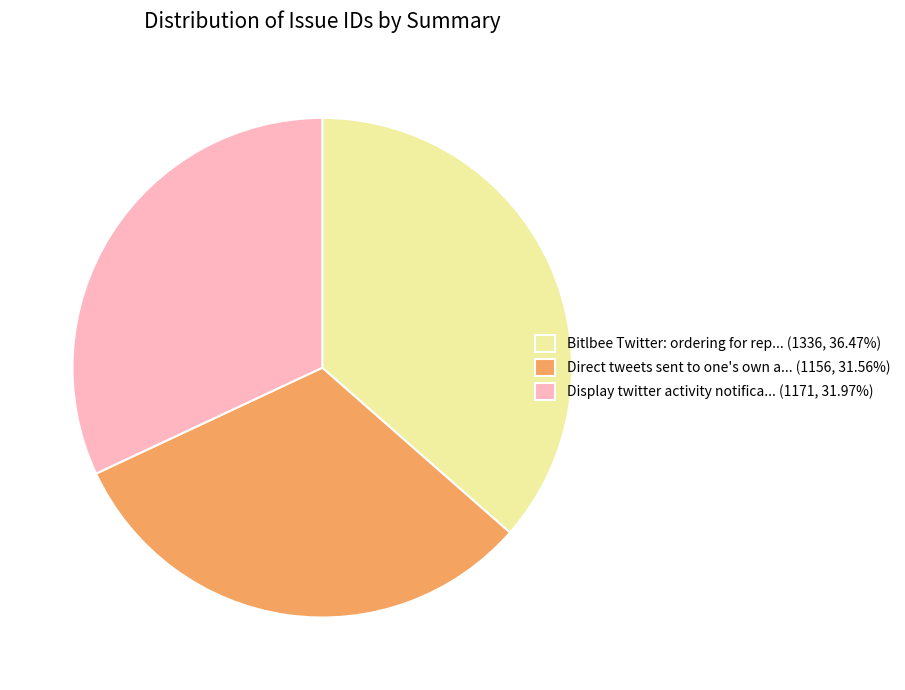

What is the ratio of the value at Bitlbee Twitter: ordering for rep... (1336, 36.47%) to the value at Direct tweets sent to one's own a... (1156, 31.56%)?

1.2